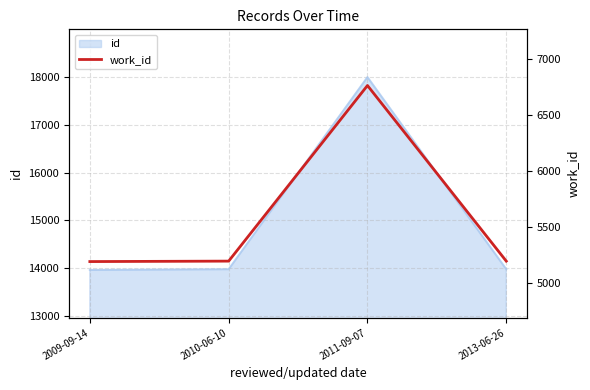

What is the minimum value shown in the chart?

5194